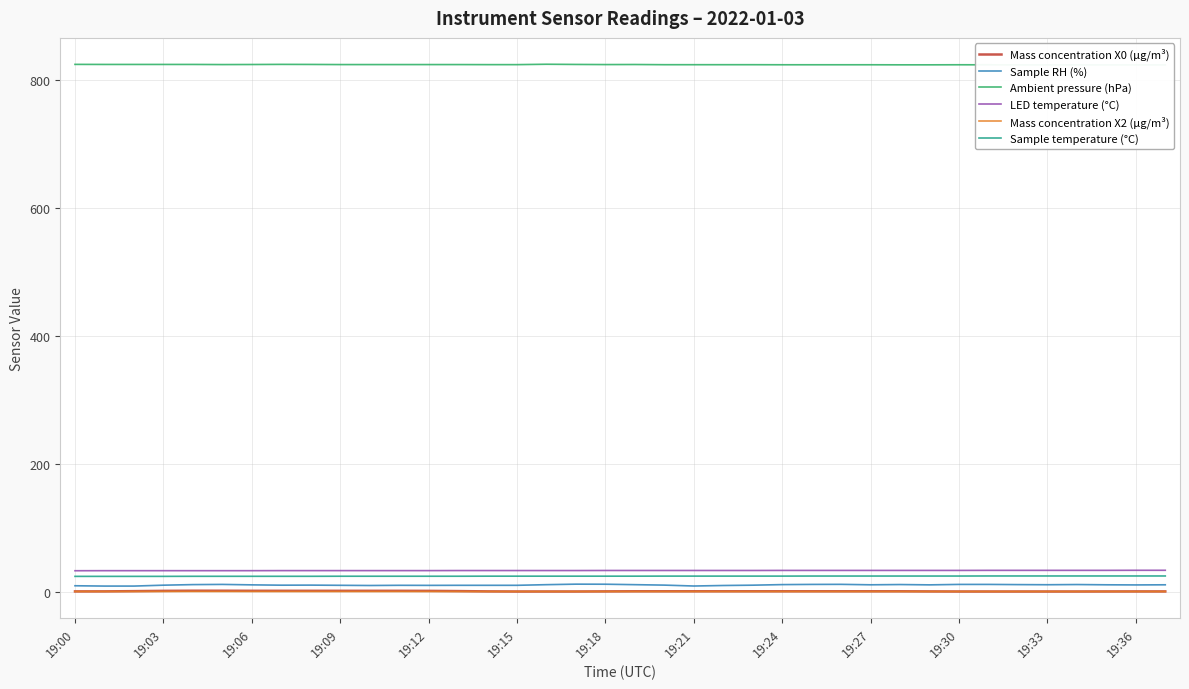

True or false: LED temperature (°C) has more than 1 interior local peaks.

False